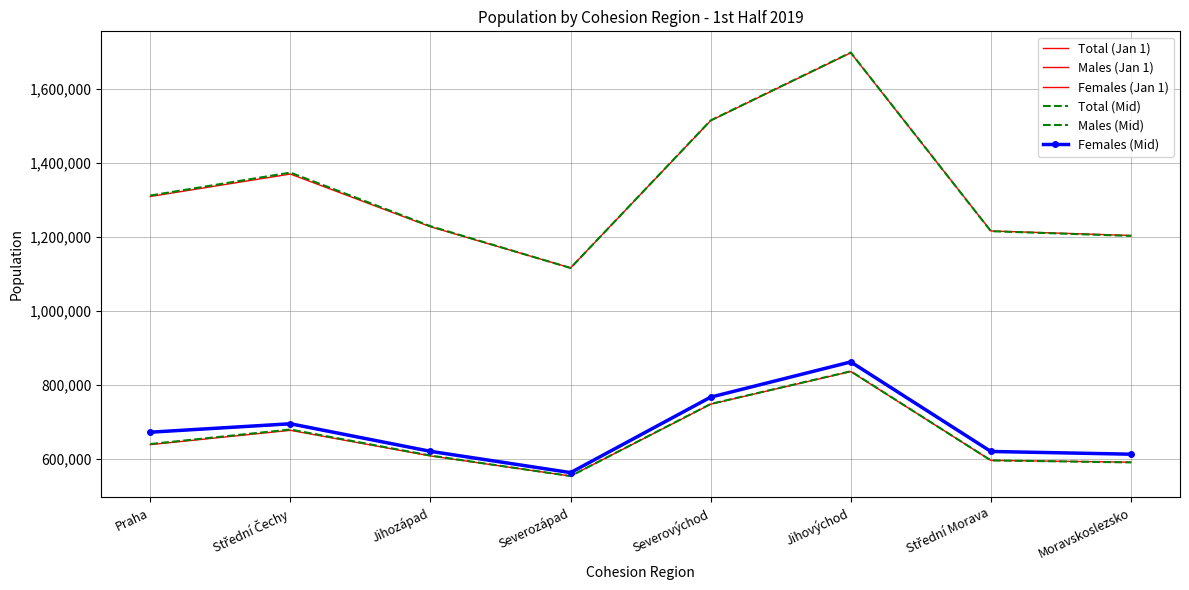

The Total (Mid) series shows 284169 at Střední Čechy. True or false?

False